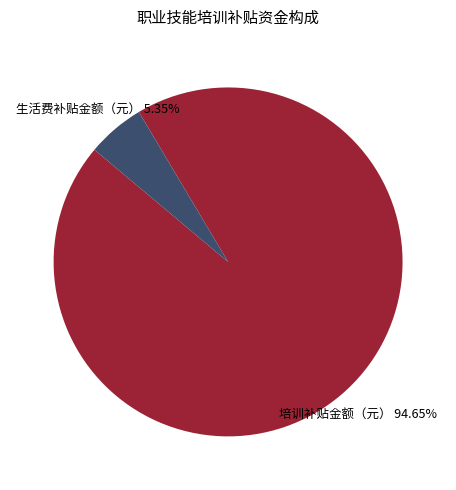

What is the smallest slice in the pie chart?

生活费补贴金额（元）